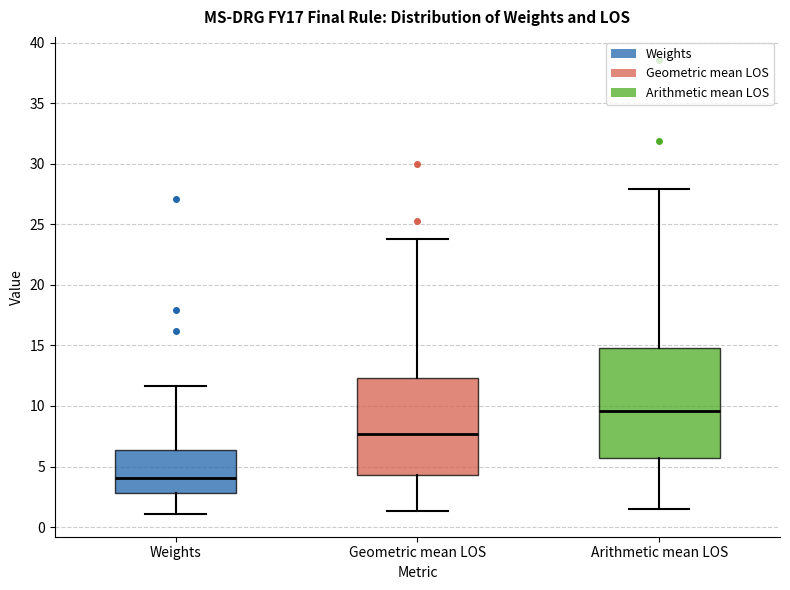

Where does the lower whisker of the box for Geometric mean LOS end on the y-axis? The values are not printed on the chart, so give them approximately, as read against the axis.

1.5